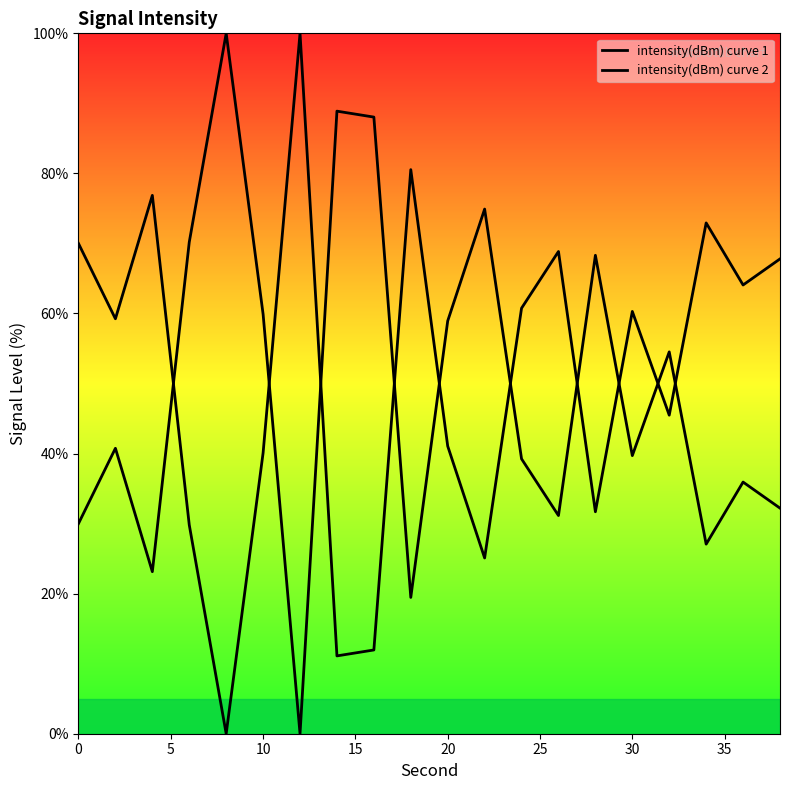

Reading right to left, transcribe all the data shown in this chart.

intensity(dBm) curve 1: 67.8	64.1	72.9	45.5	60.3	31.7	68.9	60.8	25.1	41.1	80.5	12.0	11.1	100.0	40.1	0.0	29.8	76.9	59.2	70.0
intensity(dBm) curve 2: 32.2	35.9	27.1	54.5	39.7	68.3	31.1	39.2	74.9	58.9	19.5	88.0	88.9	0.0	59.9	100.0	70.2	23.1	40.8	30.0